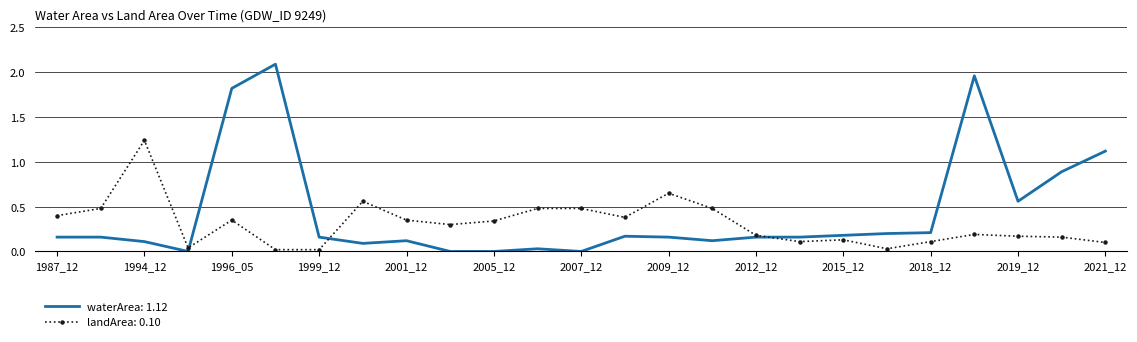

Rank the series by their maximum value, from lowest to highest.

landArea: 0.10, waterArea: 1.12